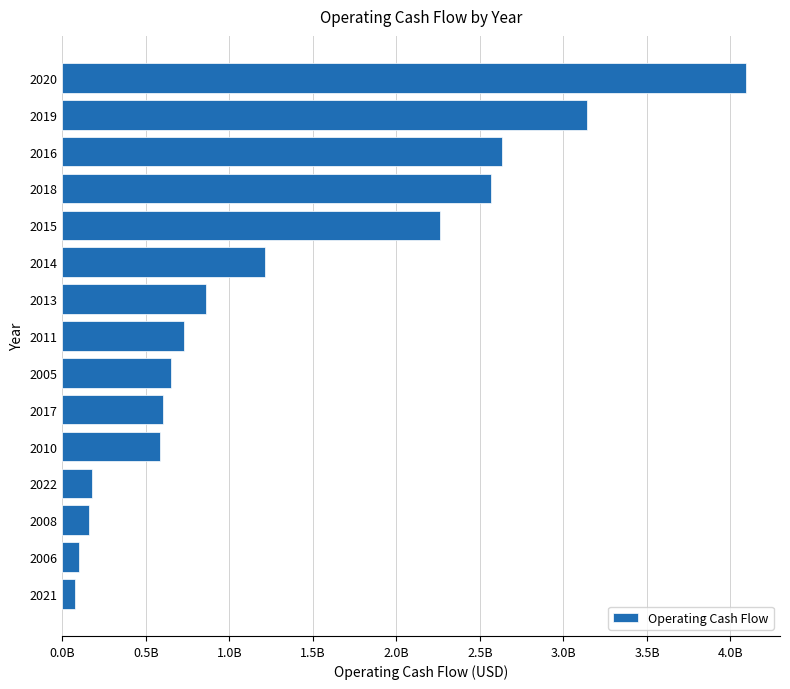

Does the chart contain stacked bars?

No